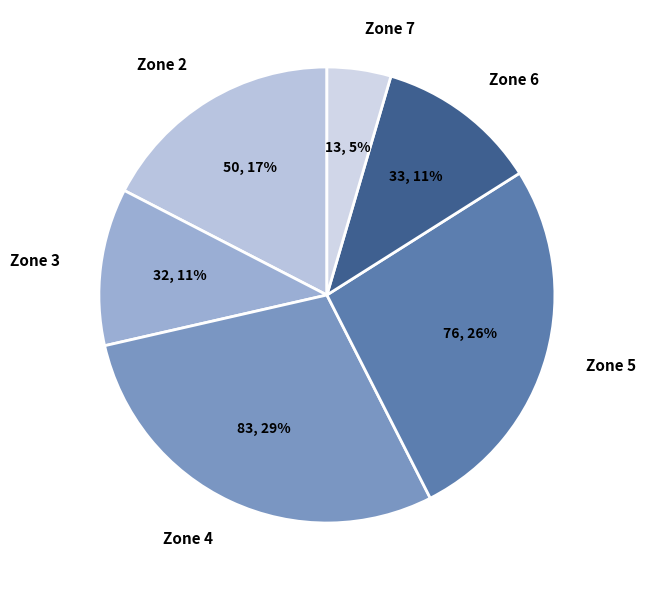

To the nearest percent, what portion does Zone 4 represent?

29%